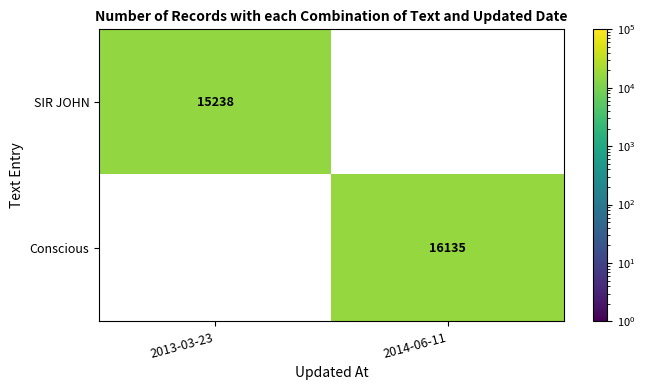

The SIR JOHN series shows 8609.4 at 2013-03-23. True or false?

False